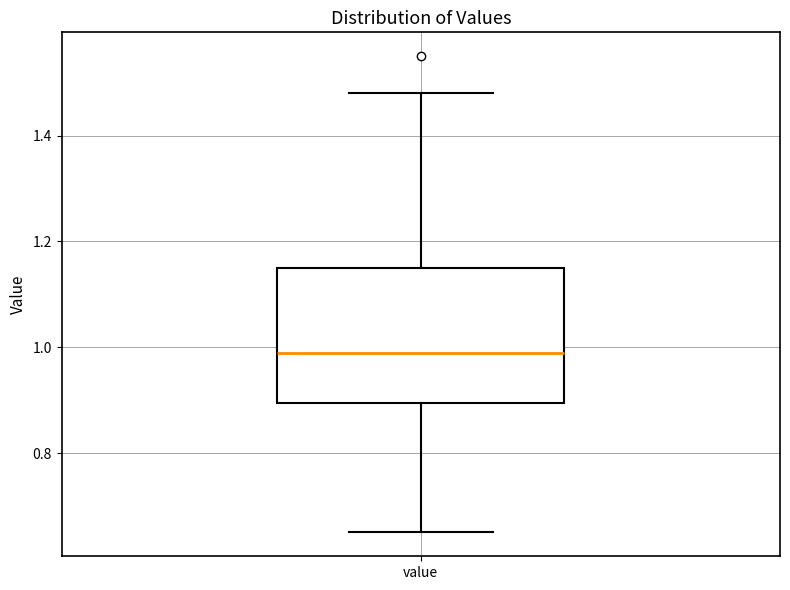

Transcribe this box plot: give where the median line is, the range the box spans, and where the two whiskers end, as read against the y-axis. The values are not printed on the chart, so give them approximately, as read against the axis.

median 1.00, box 0.90 to 1.16, whiskers 0.66 to 1.48